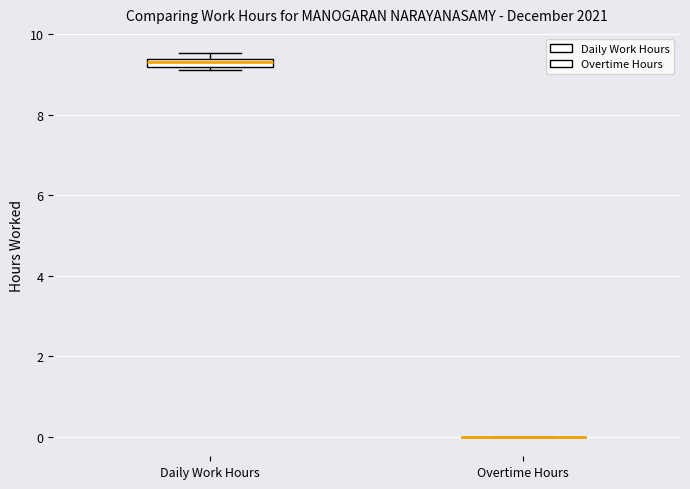

Where is the upper edge of the box for Daily Work Hours on the y-axis? The values are not printed on the chart, so give them approximately, as read against the axis.

9.4